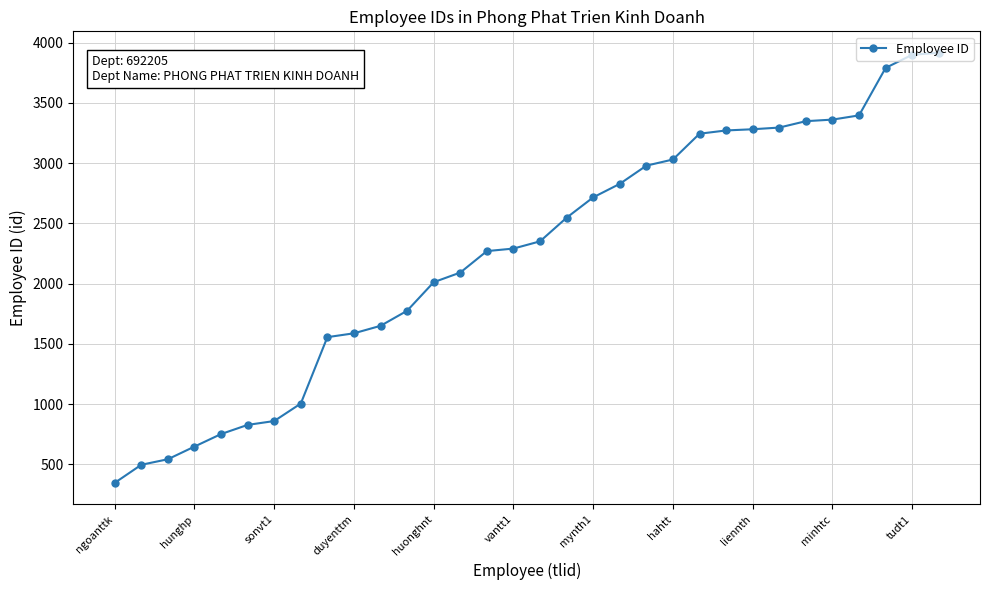

What is the greatest value displayed?

3915